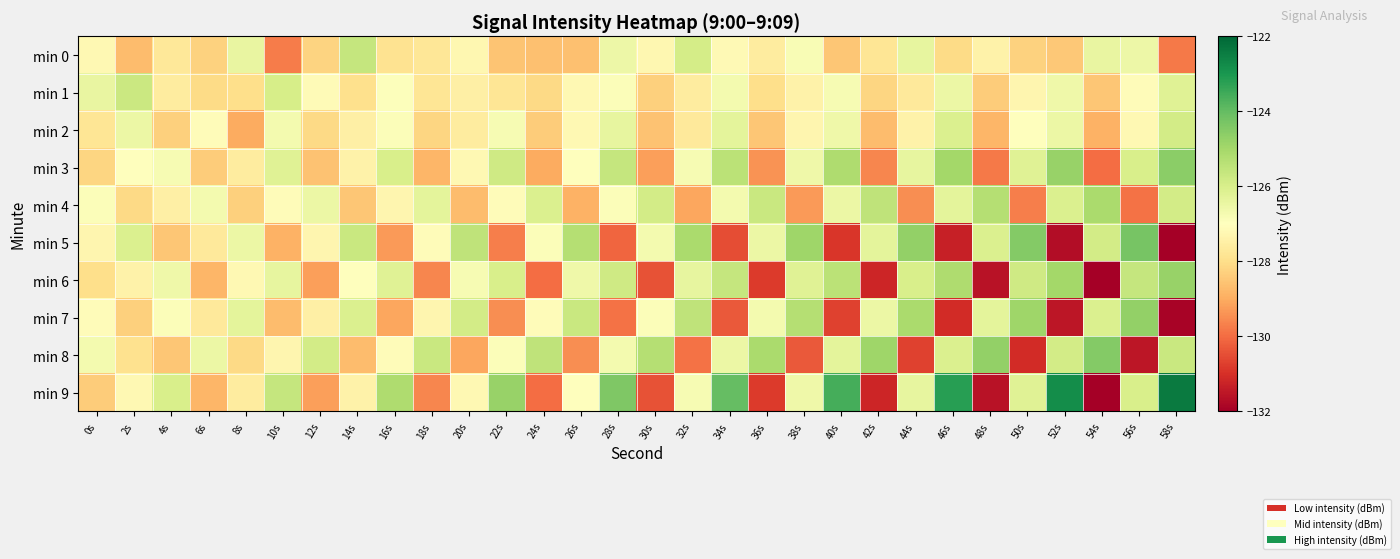

Which series has the largest range (max minus min)?

min 9